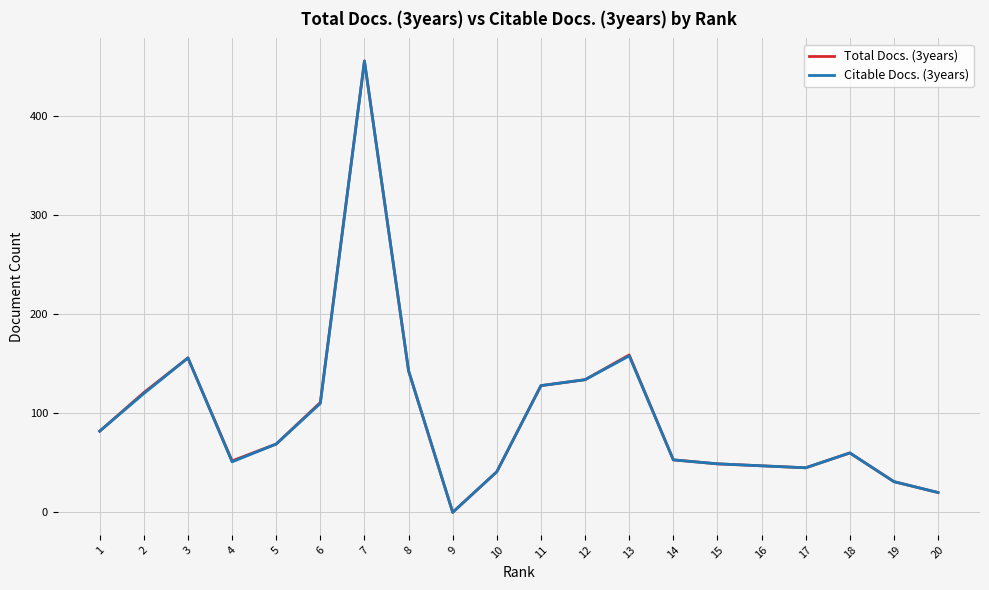

What is the maximum value shown in the chart?

456